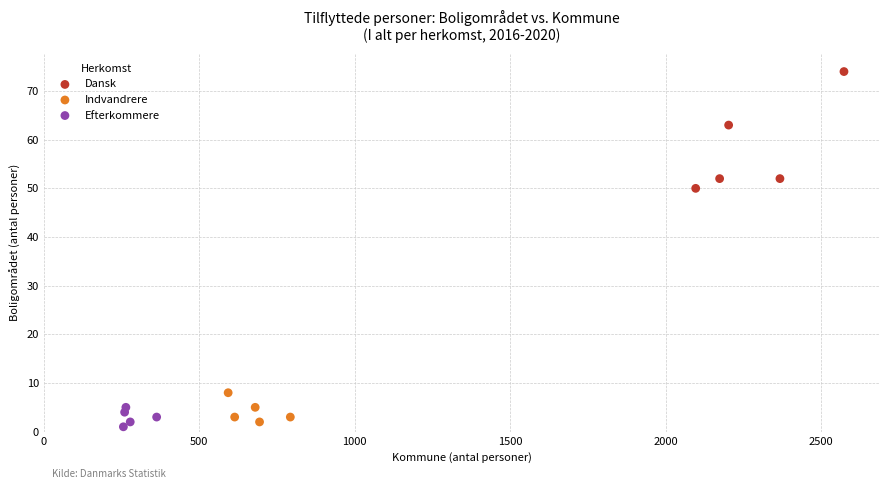

Which series has the largest Y range (max minus min)?

Dansk